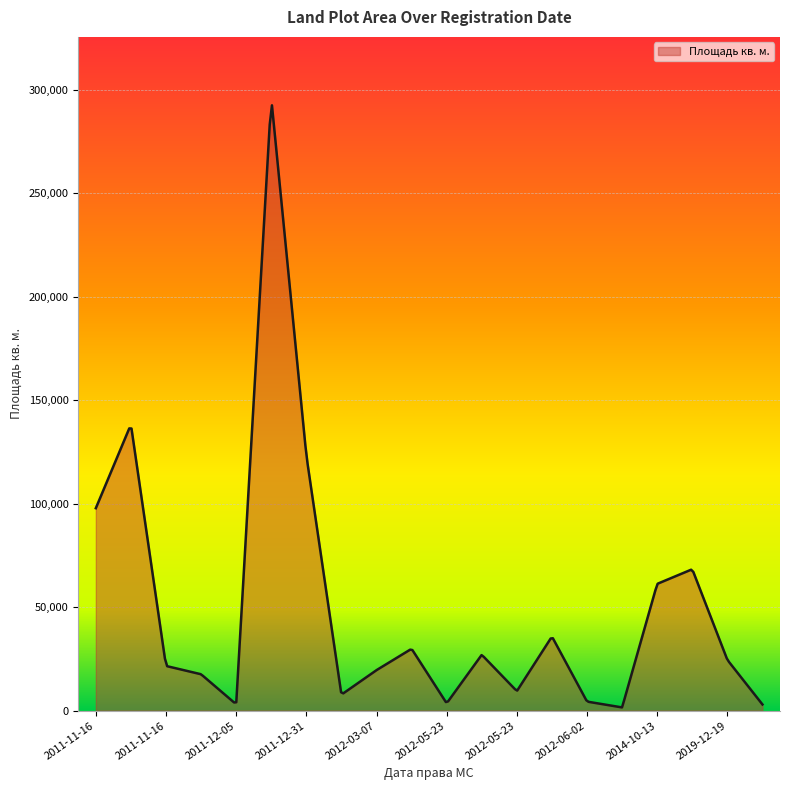

What is the difference between the maximum and minimum values?

290835.5